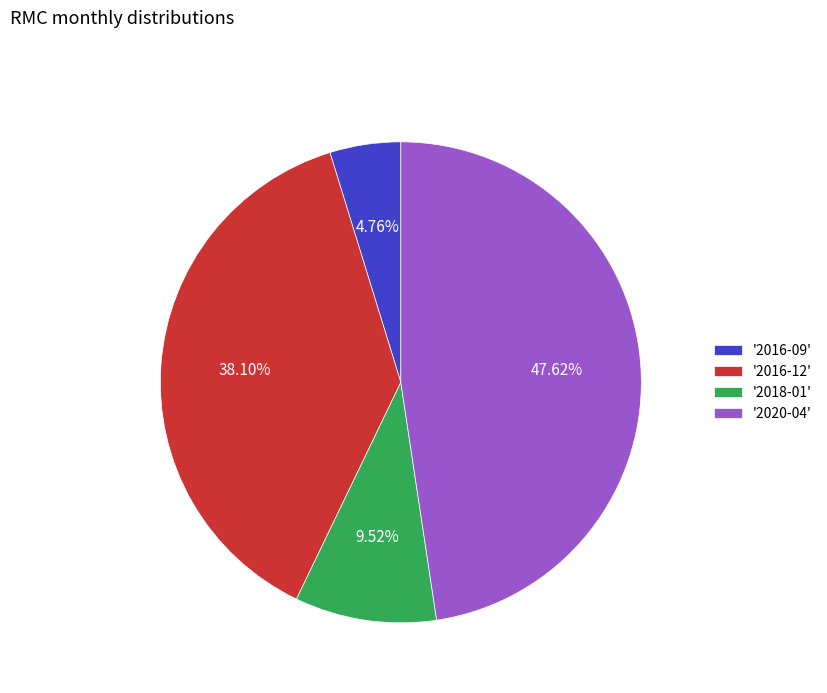

Which has a higher value, '2016-09' or '2018-01'?

'2018-01'